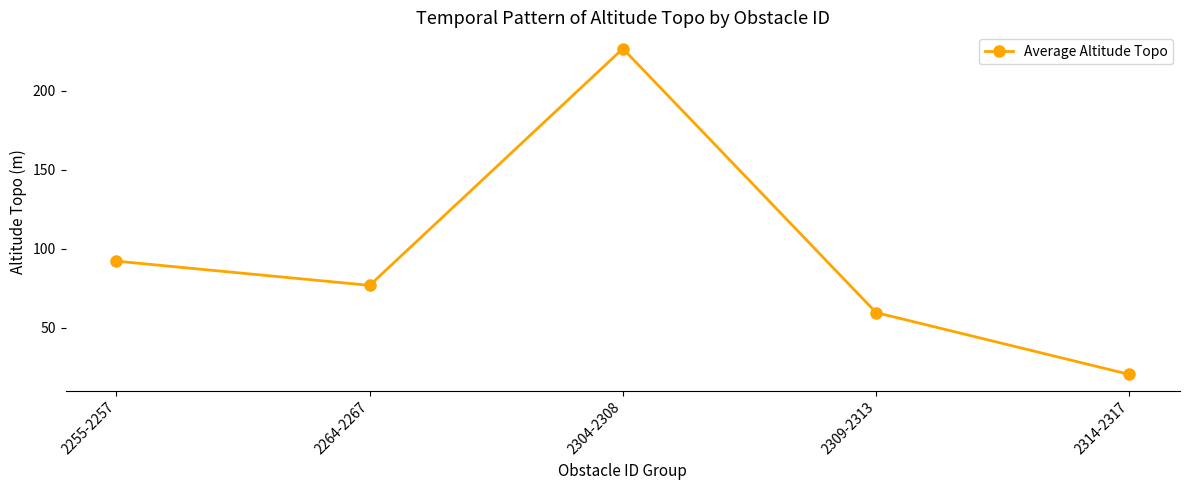

Rank the categories by value from highest to lowest.

2304-2308, 2255-2257, 2264-2267, 2309-2313, 2314-2317